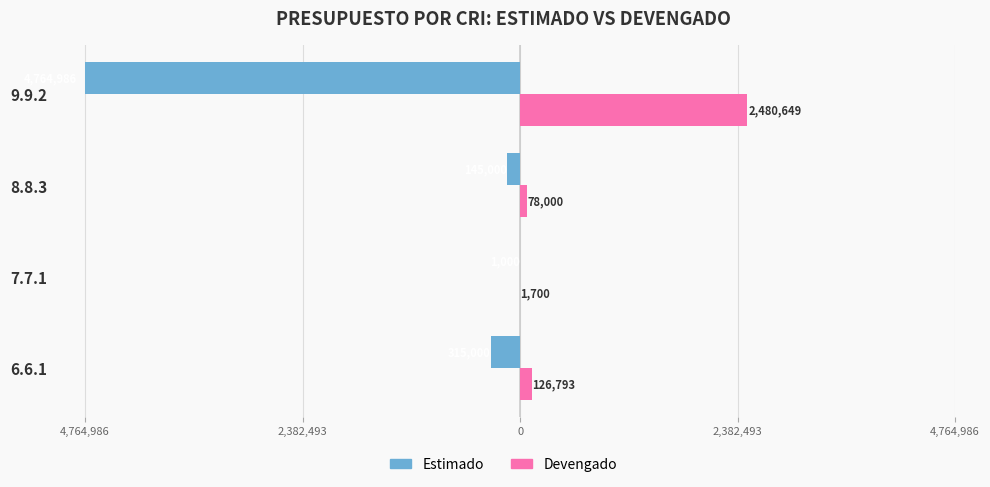

What are all the series names shown in the legend?

Estimado, Devengado